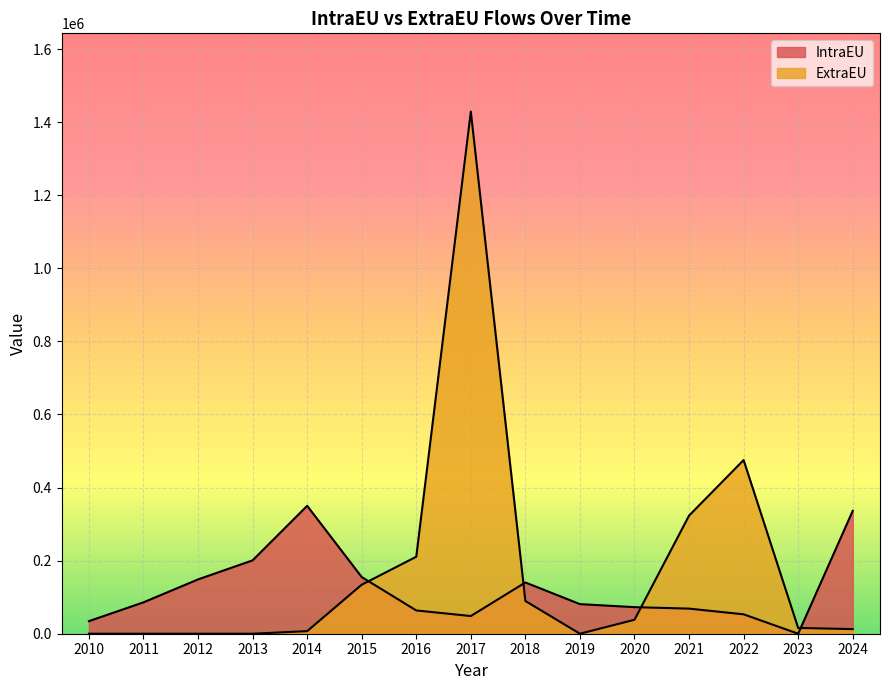

What is the value of the IntraEU point at the 15th from the left?

336208